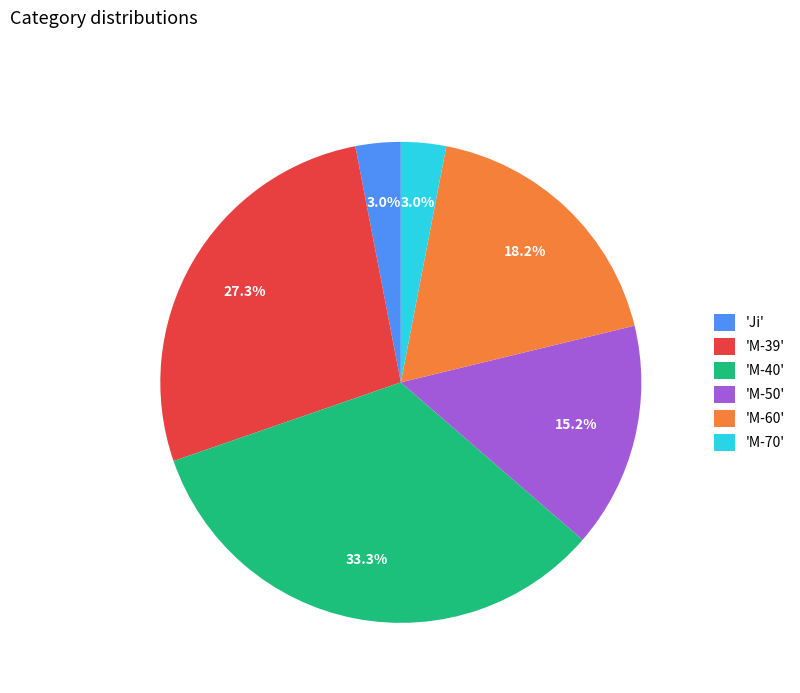

To the nearest percent, what is the difference between the largest and smallest slice percentages?

30%